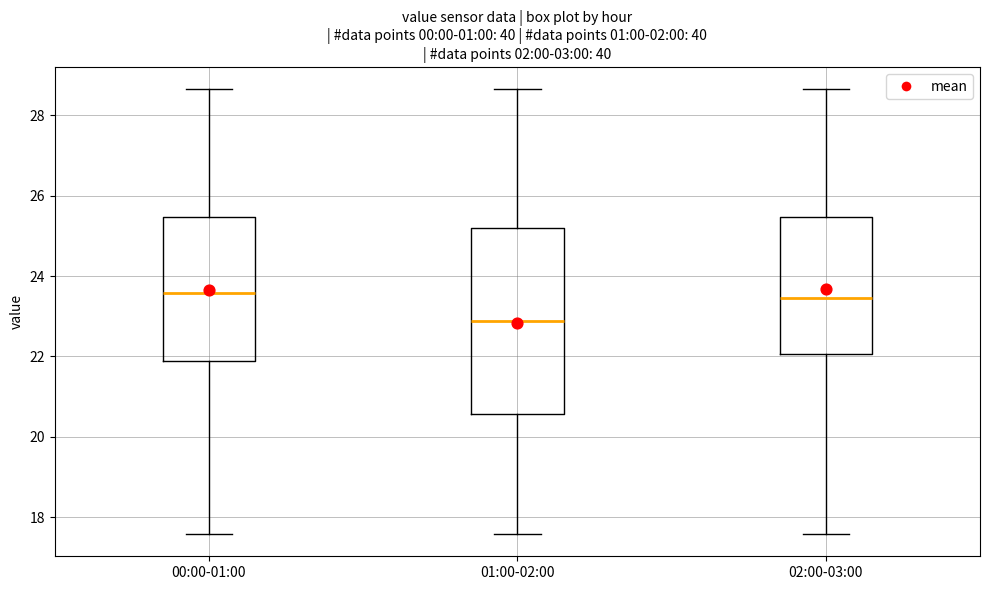

Where does the lower whisker of the box for 01:00-02:00 end on the y-axis? The values are not printed on the chart, so give them approximately, as read against the axis.

17.6